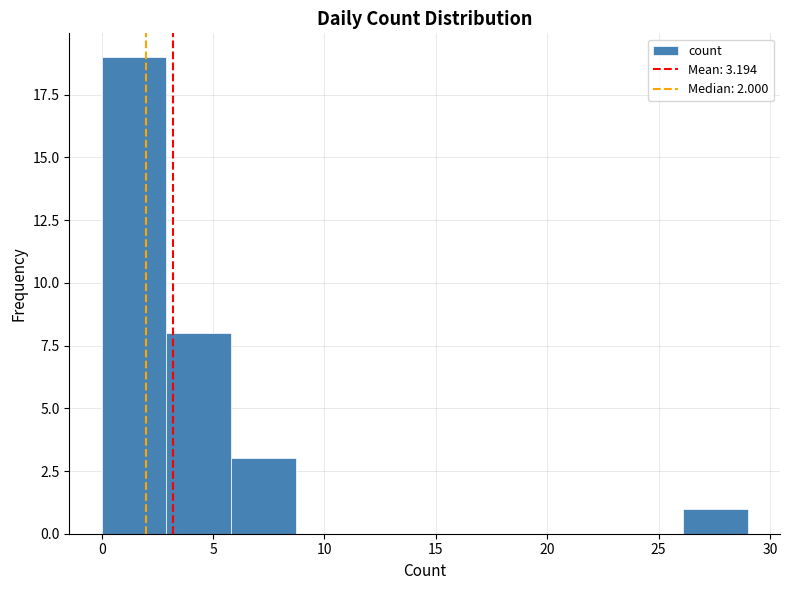

Reading left to right, transcribe this chart: for each bar, give the range it covers on the x-axis and its height. Neither the bar edges nor the heights are printed on the chart, so give them approximately, as read against the axes.

0.0 to 2.9: 19
2.9 to 5.8: 8
5.8 to 8.7: 3
8.7 to 11.6: 0
11.6 to 14.5: 0
14.5 to 17.4: 0
17.4 to 20.3: 0
20.3 to 23.2: 0
23.2 to 26.1: 0
26.1 to 29.0: 1